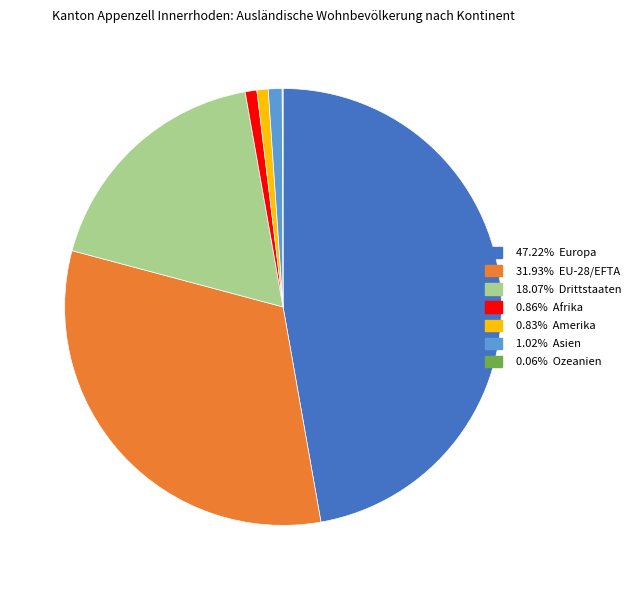

Does any single category account for the majority?

No